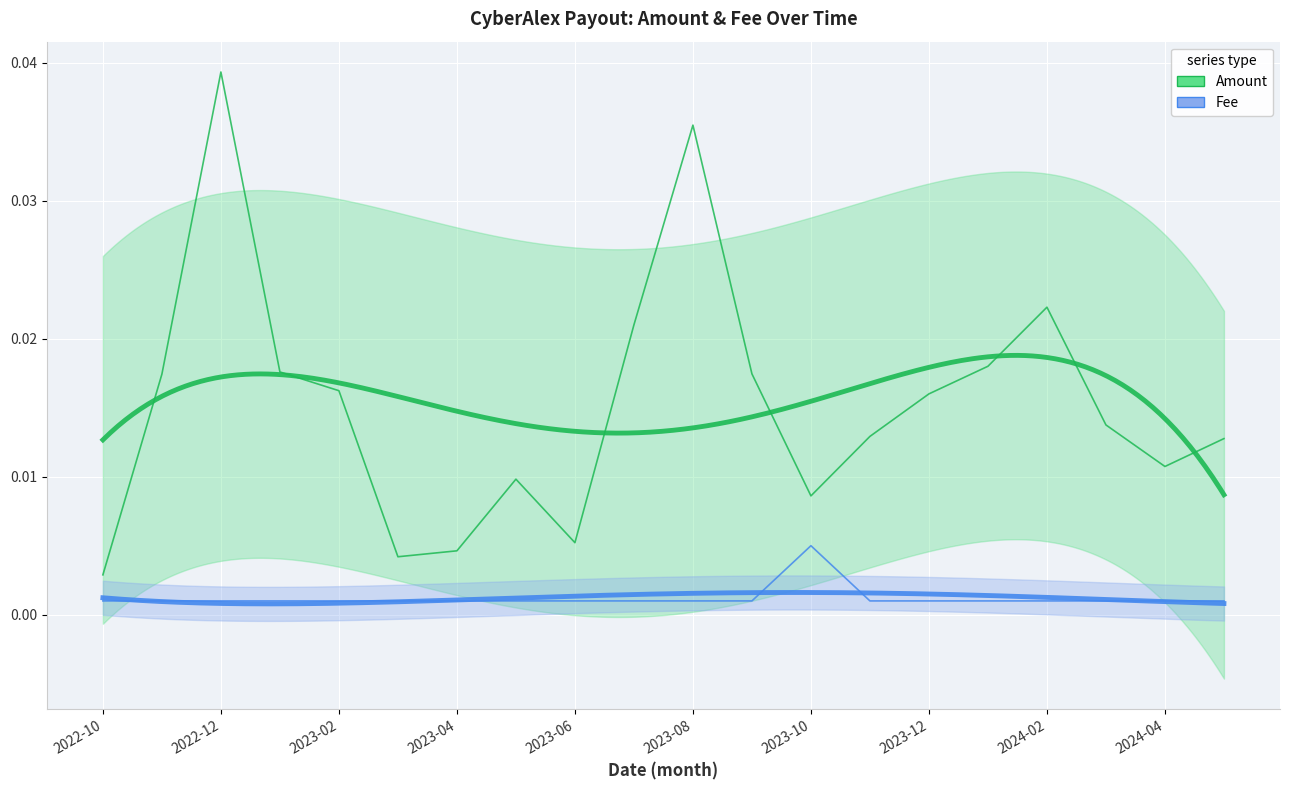

Which series has the largest total across all categories?

Amount